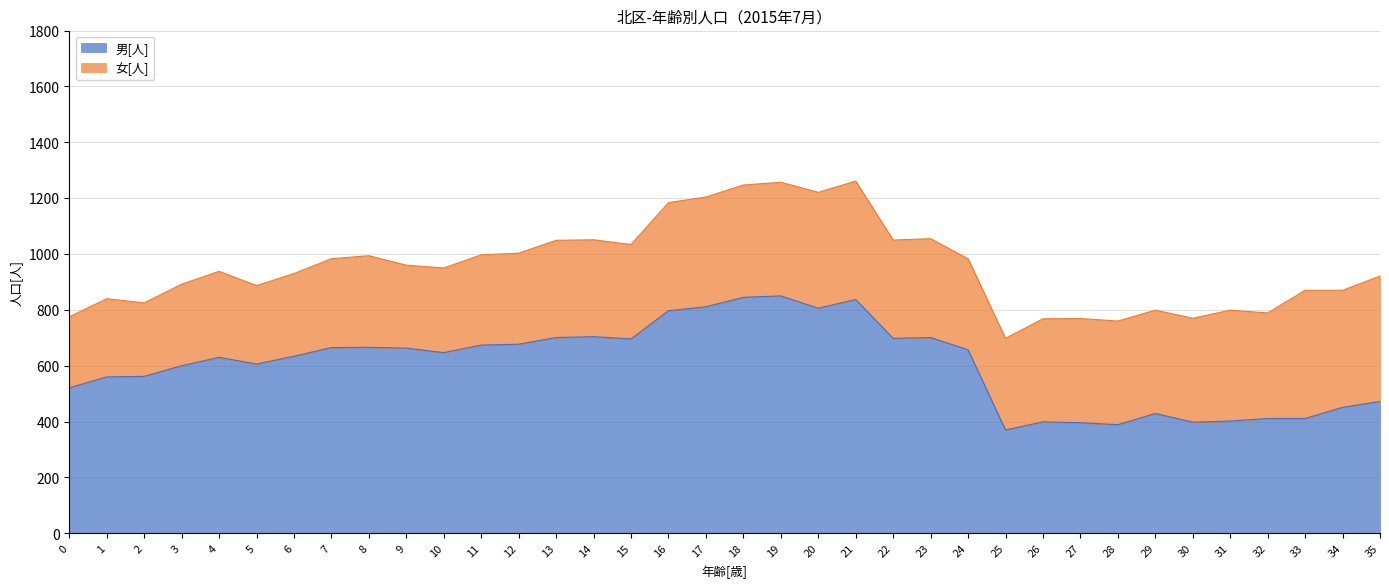

How many interior local valleys (lower than both neighbors) does the data have?

8